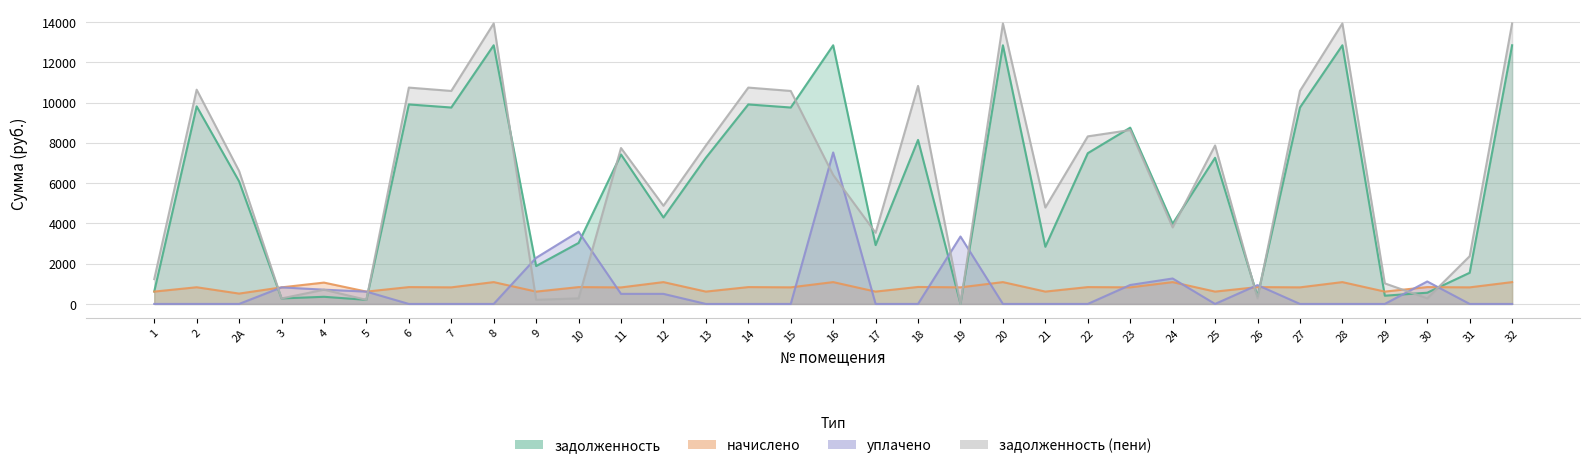

How many values in the начислено series exceed 822?

23